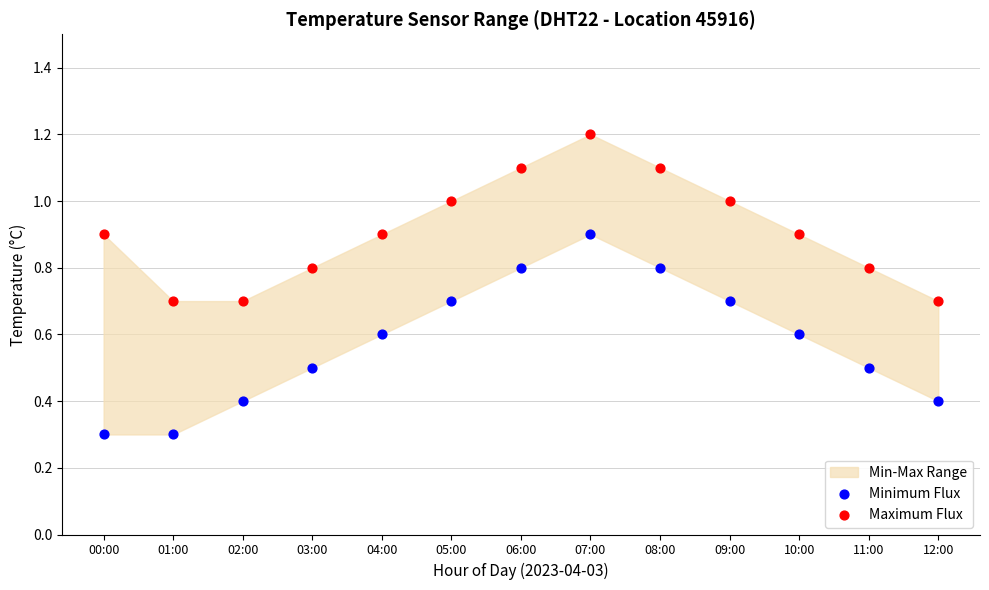

Which series has the largest Y range (max minus min)?

Minimum Flux